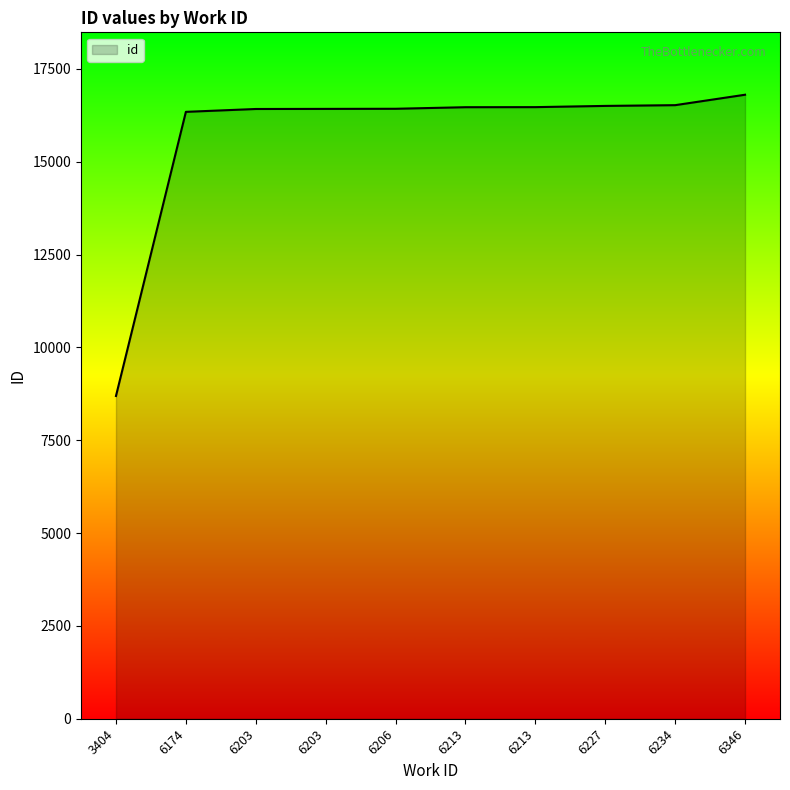

How many lines are shown in the chart?

1